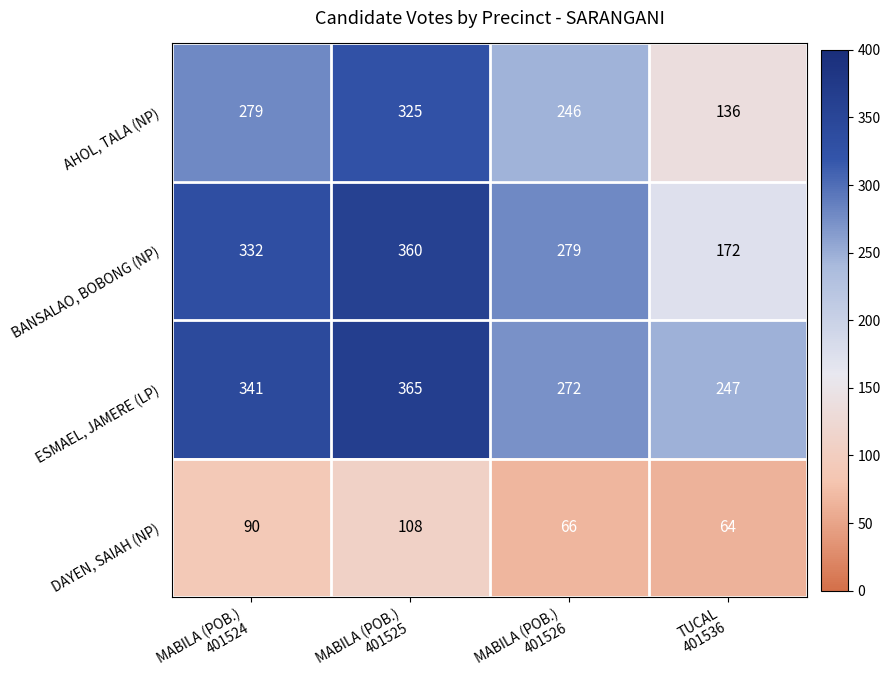

How many data points in ESMAEL, JAMERE (LP) are less than 341?

2